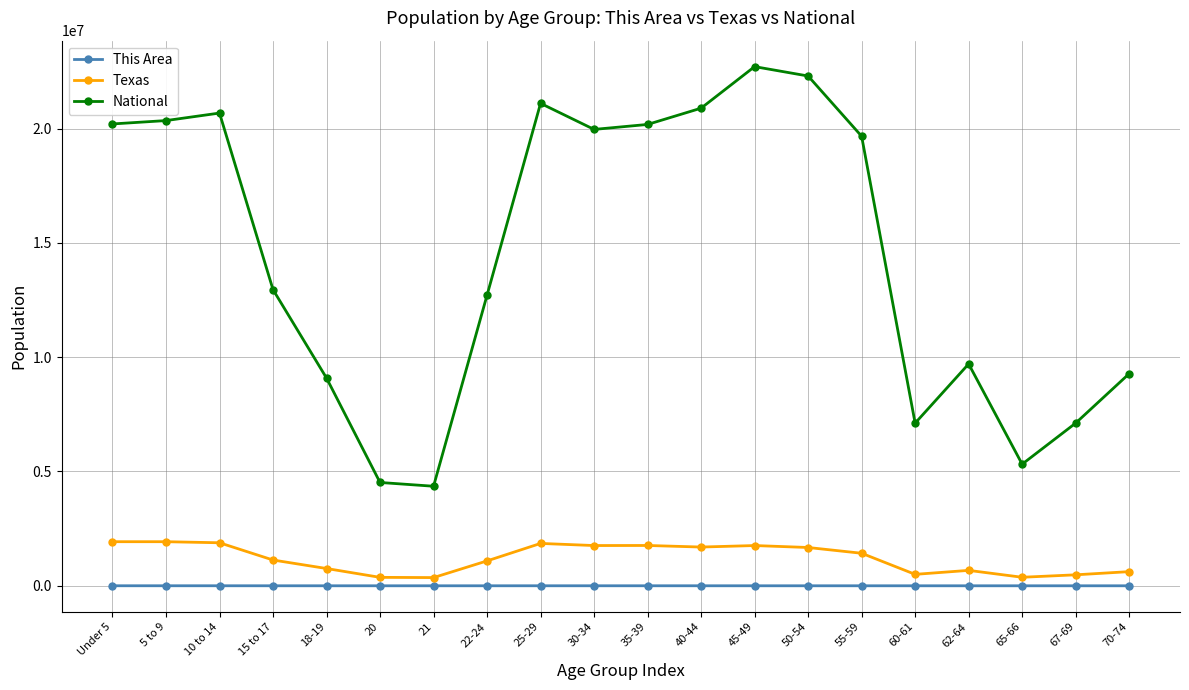

What value does the This Area series have at Under 5?

1335